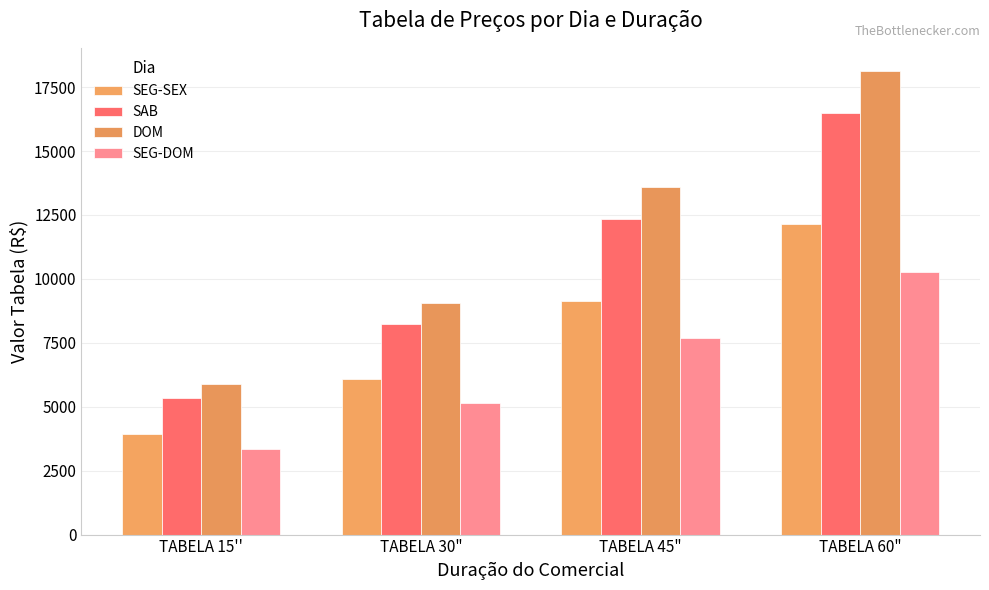

Which series has the largest total across all categories?

DOM